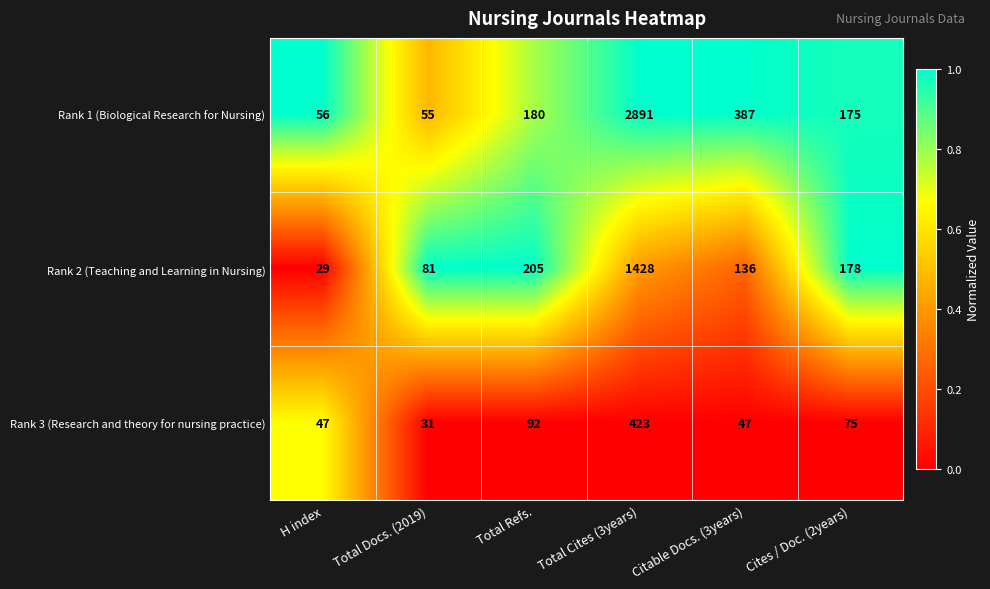

Reading left to right, transcribe all the data shown in this chart.

Rank 1 (Biological Research for Nursing): 56	55	180	2891	387	175
Rank 2 (Teaching and Learning in Nursing): 29	81	205	1428	136	178
Rank 3 (Research and theory for nursing practice): 47	31	92	423	47	75